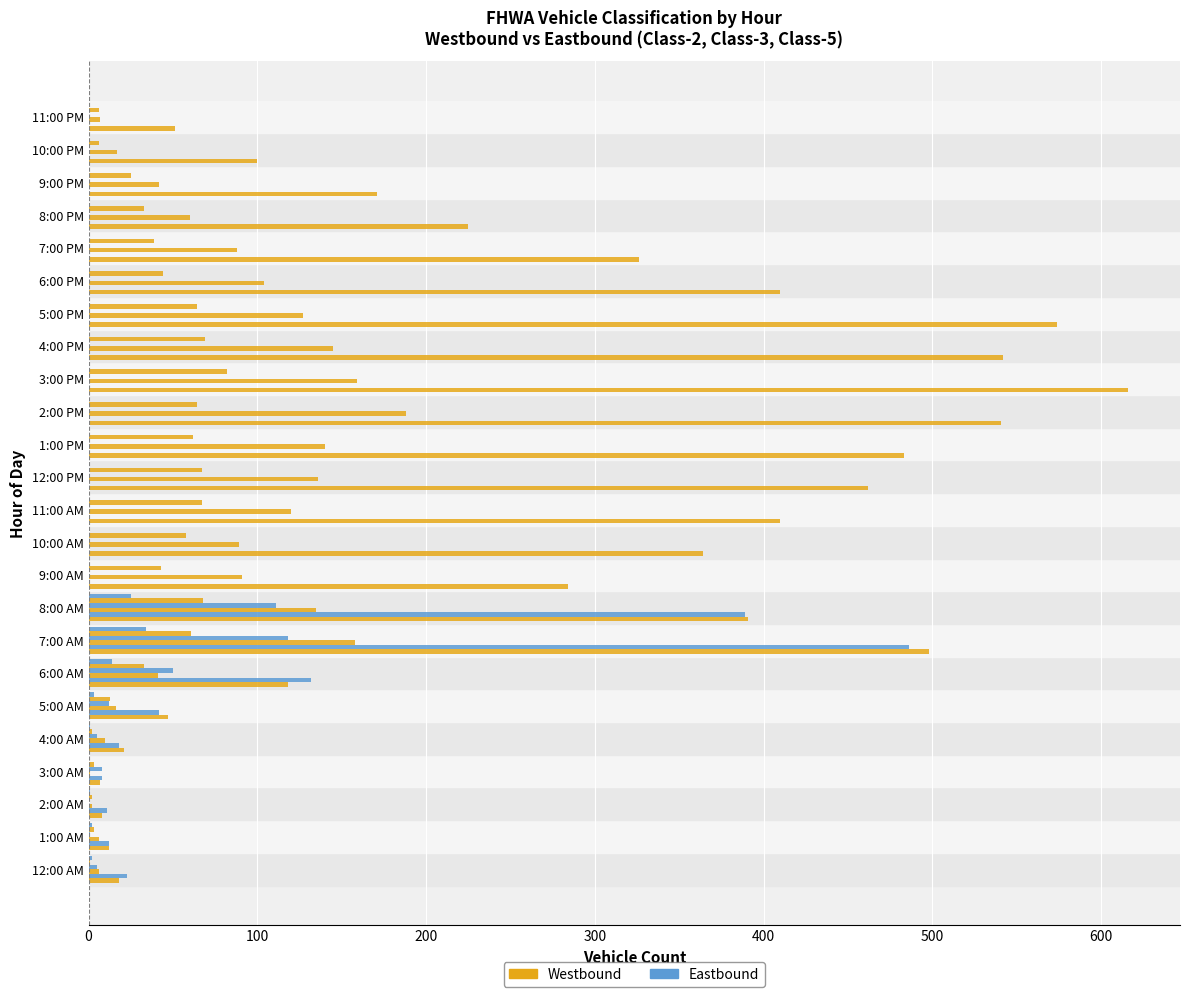

Does the chart contain stacked bars?

No